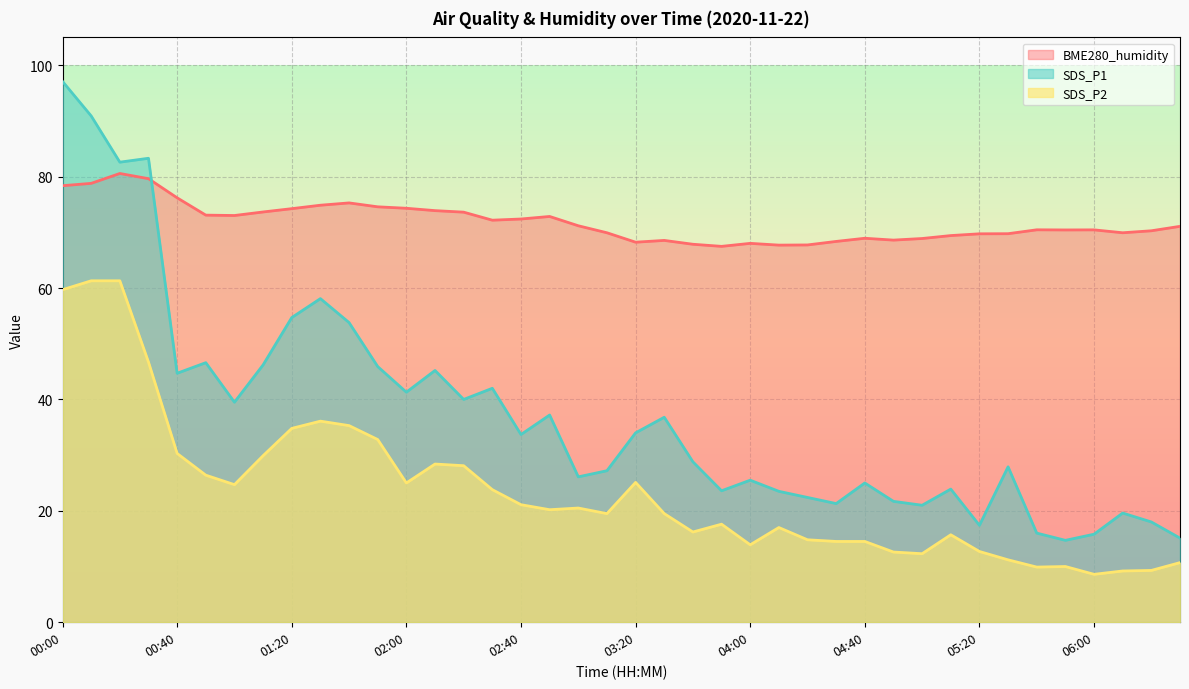

In SDS_P2, how many points are higher than both neighbors (excluding endpoints)?

8